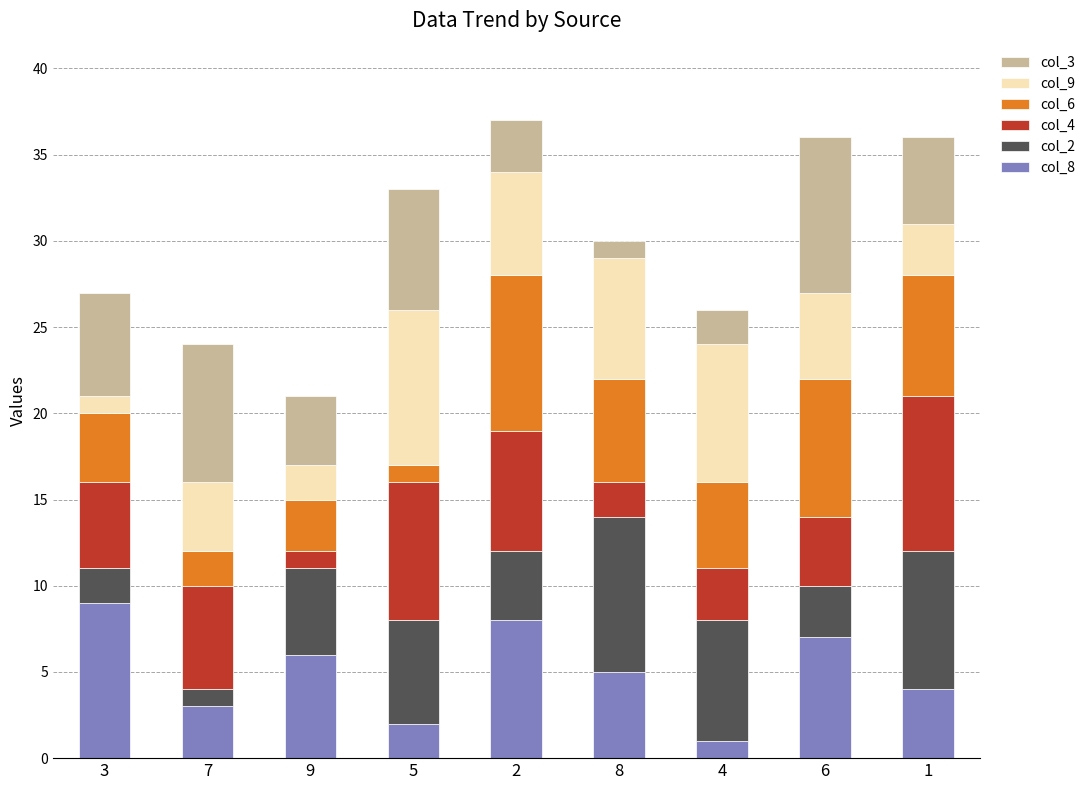

Count the number of categories in the chart.

9